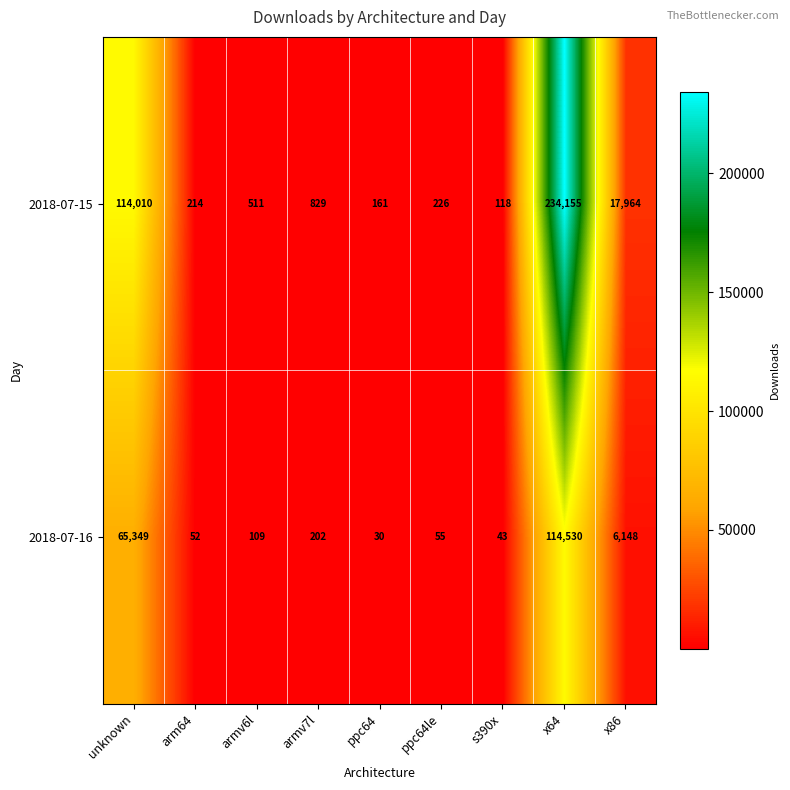

List the series in order of their overall mean, highest first.

2018-07-15, 2018-07-16